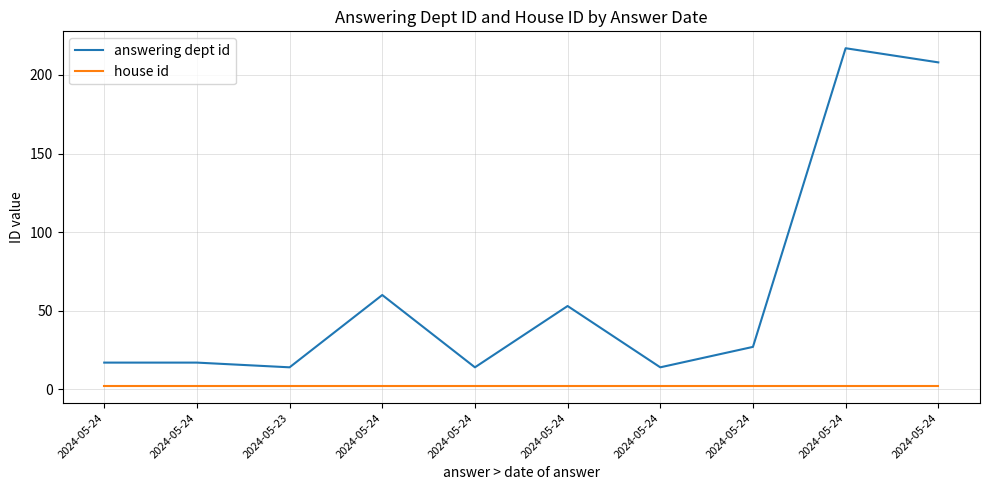

What are all the series names shown in the legend?

answering dept id, house id